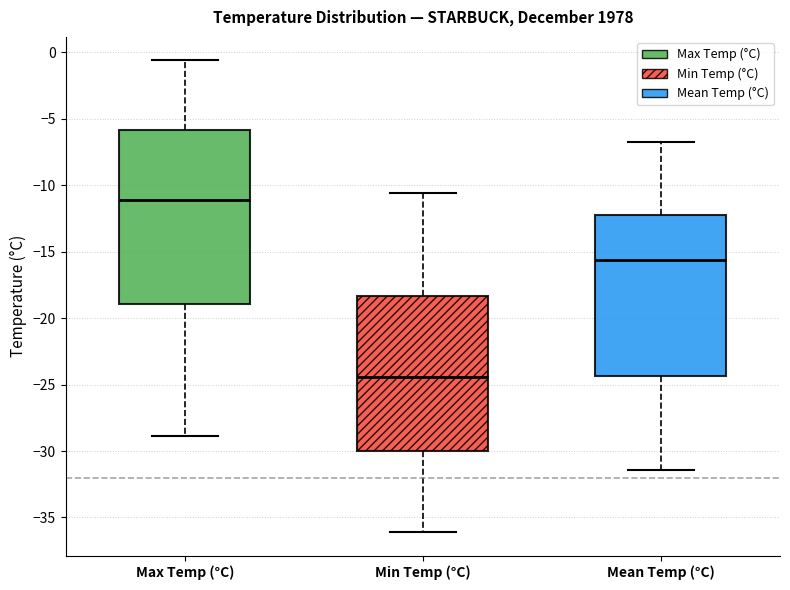

Comparing the boxes themselves (not the whiskers), which one is the tallest?

Max Temp (°C)